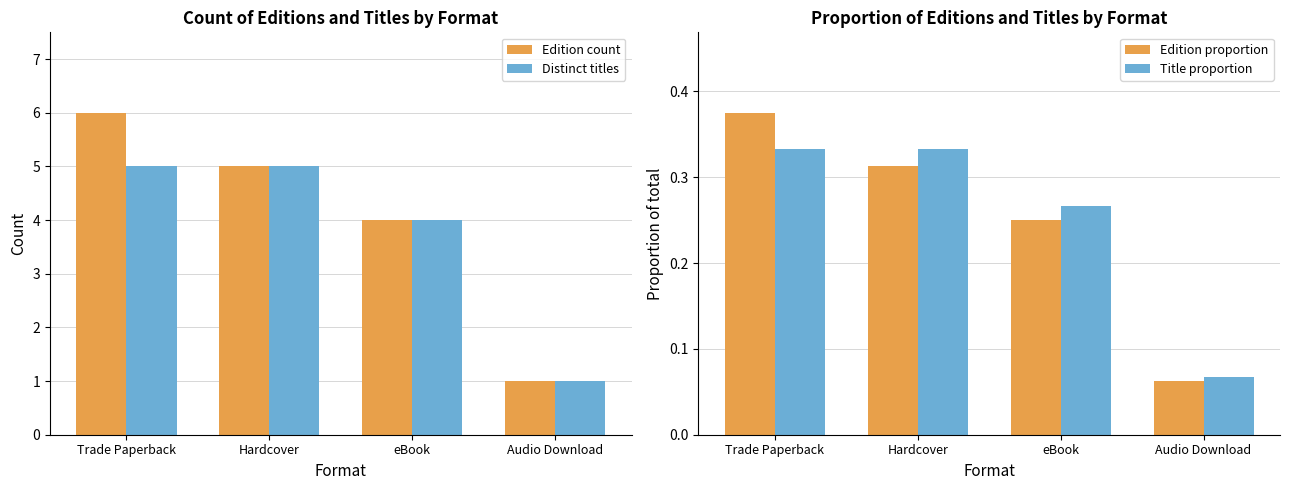

What is the sum of the Distinct titles values at eBook and Trade Paperback?

9